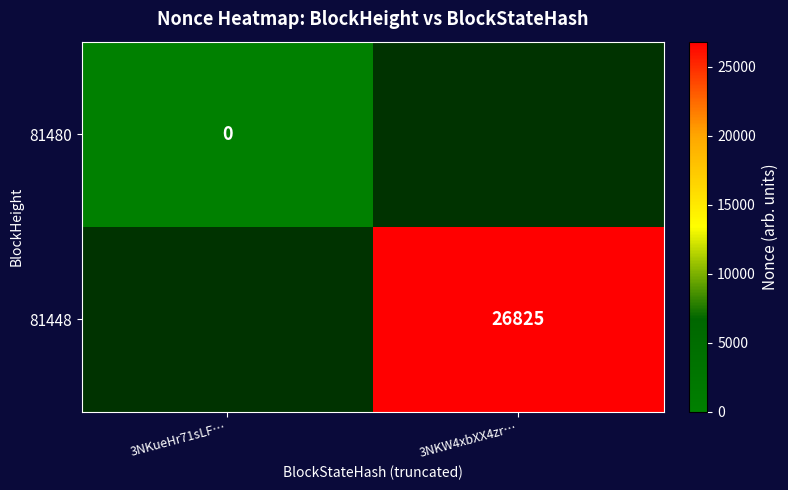

Is the value of 81480 at 3NKueHr71sLF… greater than the value of 81448 at 3NKW4xbXX4zr…?

No